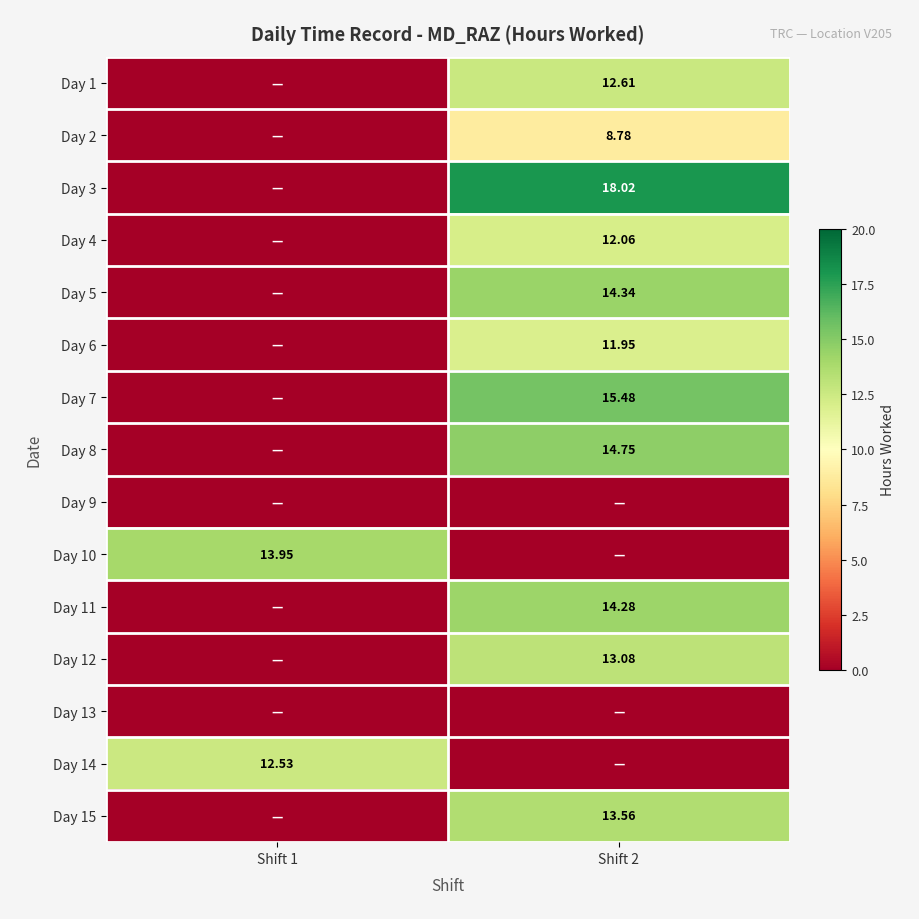

Which has a higher value, Shift 2 or Shift 1?

Shift 2